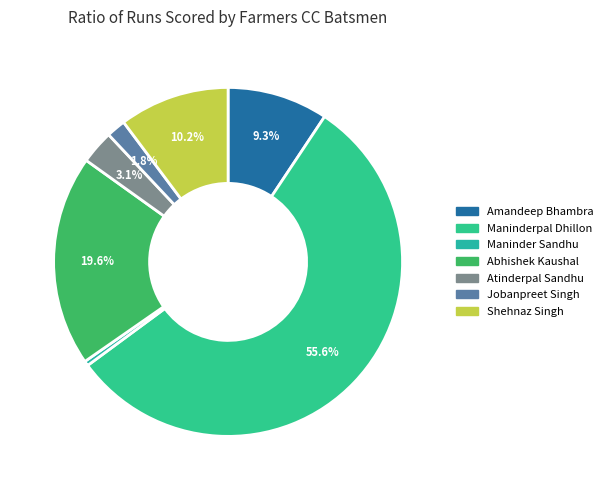

Which slice is the smallest?

Maninder Sandhu